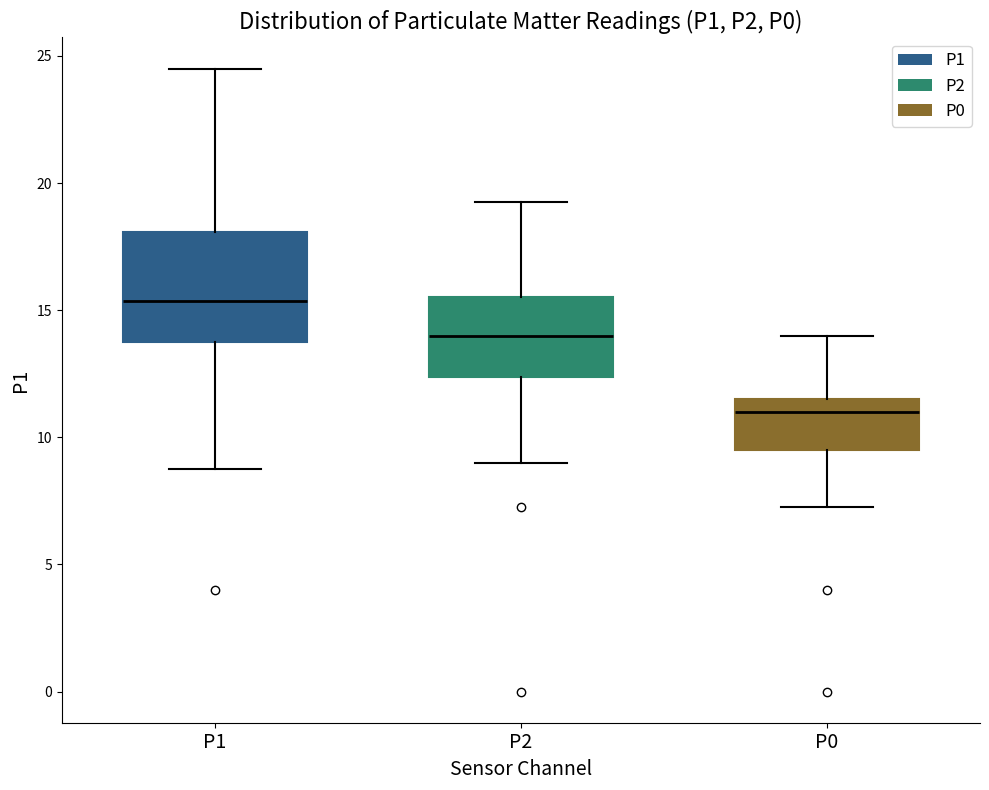

Where does the median line of the box for P2 sit on the y-axis? The values are not printed on the chart, so give them approximately, as read against the axis.

14.0